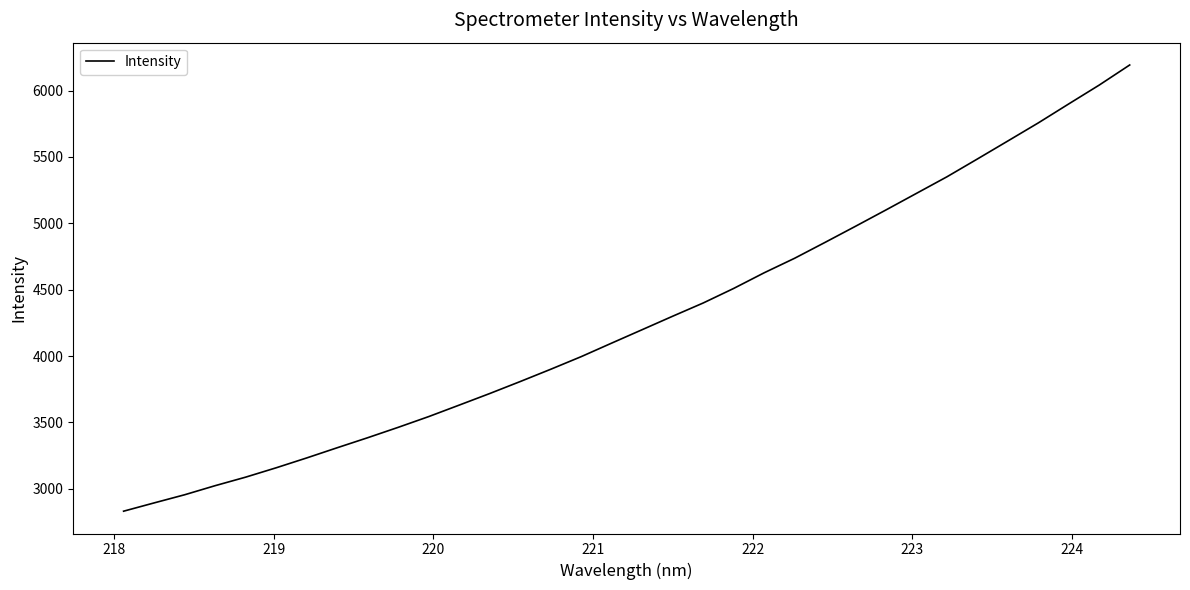

How many values are below 4198?

17